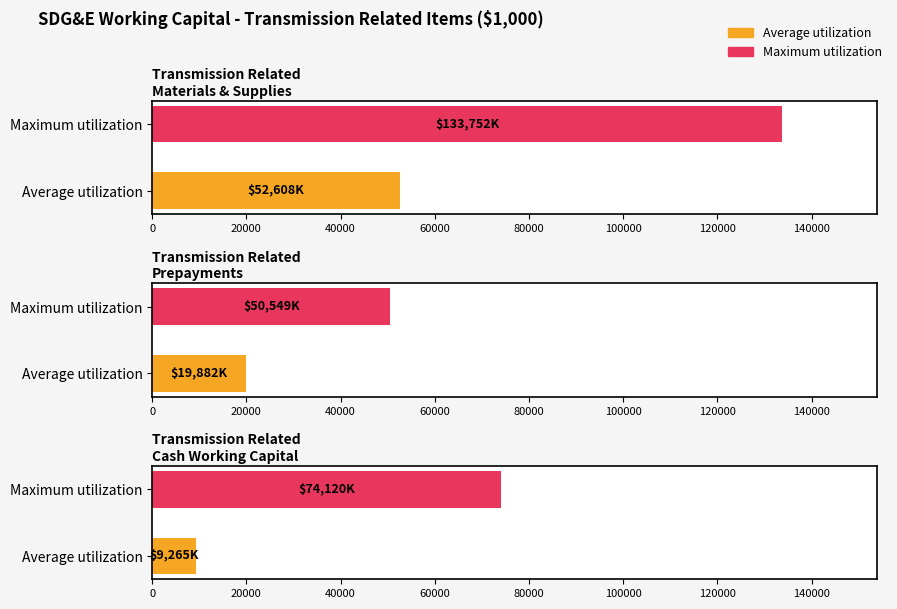

Are the bars horizontal?

Yes